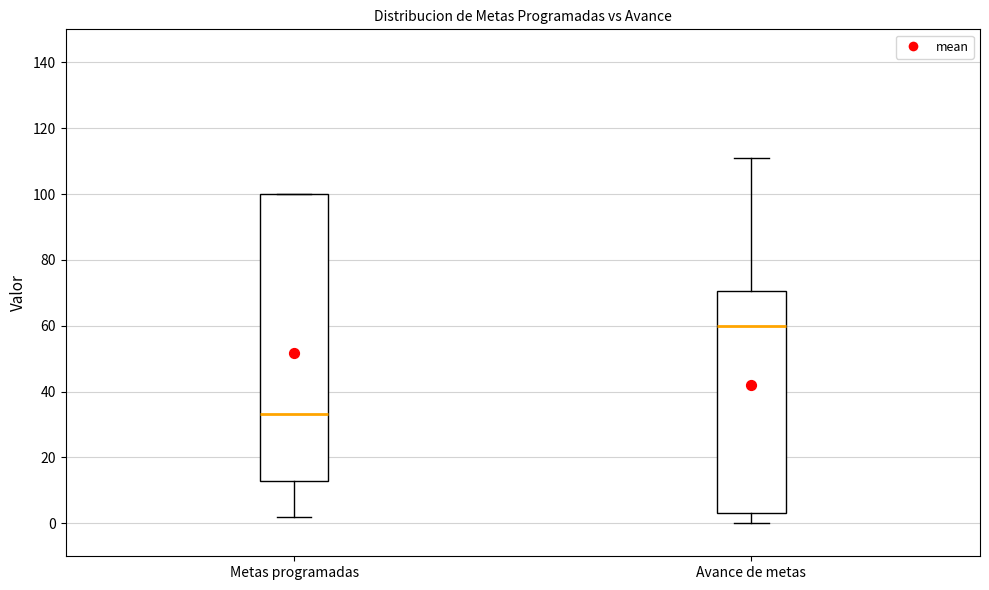

Where does the median line of the box for Avance de metas sit on the y-axis? The values are not printed on the chart, so give them approximately, as read against the axis.

60